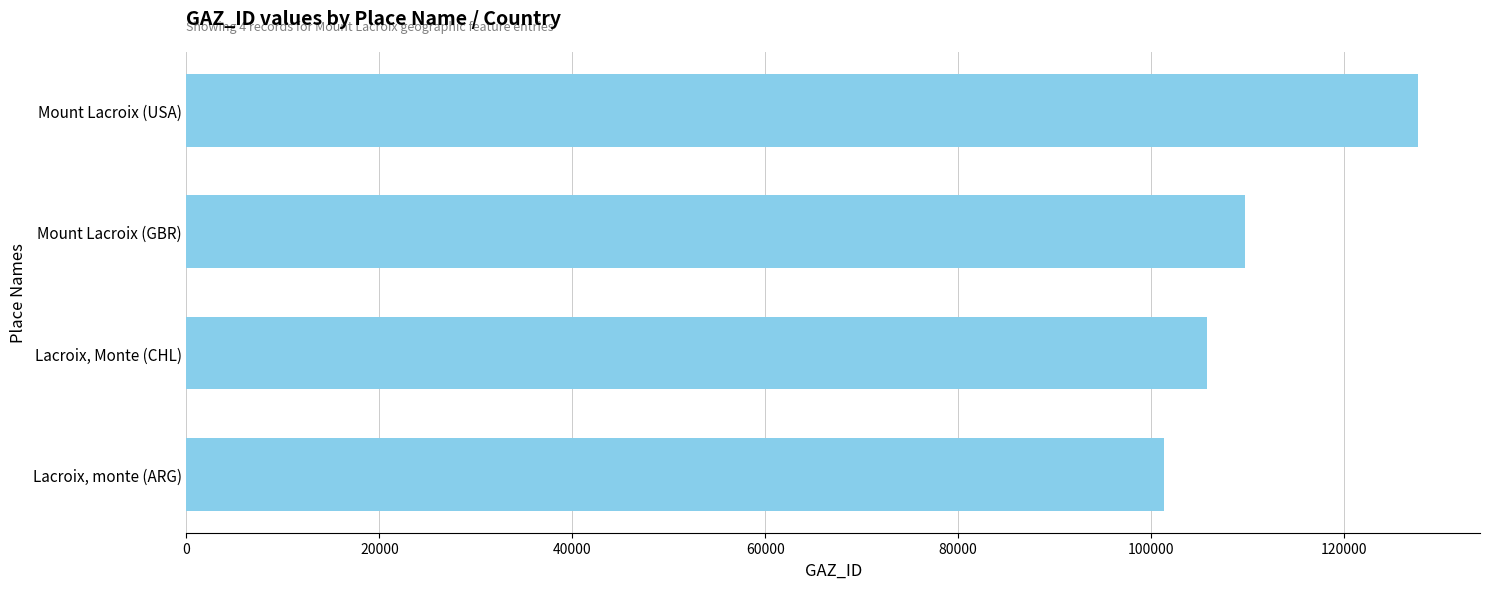

What is the ratio of the value at Mount Lacroix (USA) to the value at Lacroix, Monte (CHL)?

1.2